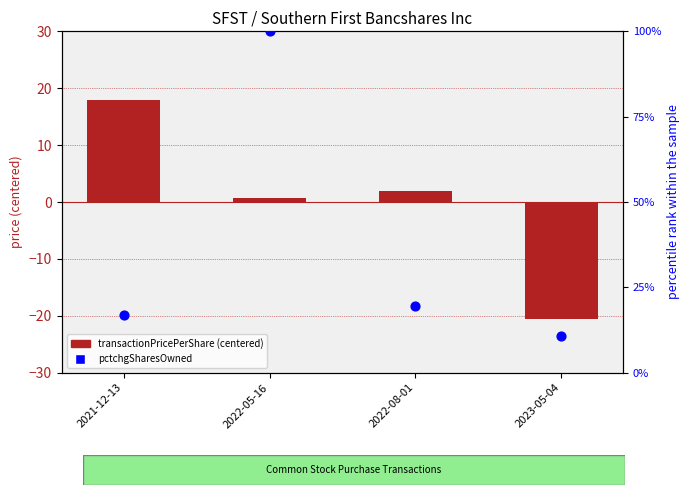

Which series has the widest spread of Y values?

pctchgSharesOwned